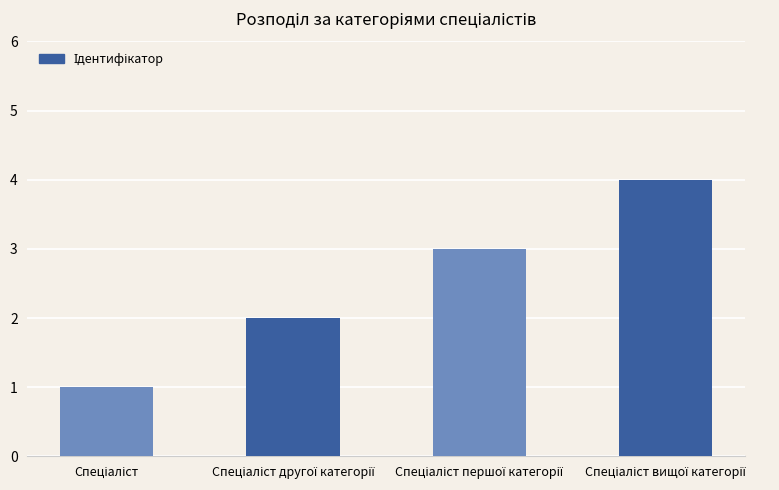

How many data points are less than 3?

2